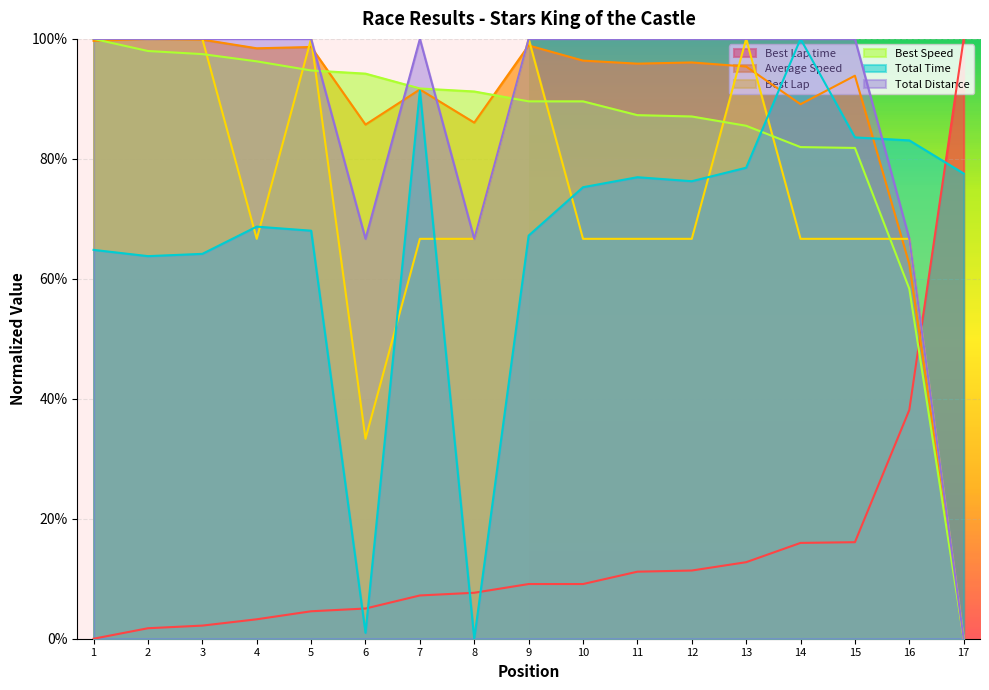

What is the greatest value displayed?

1.0